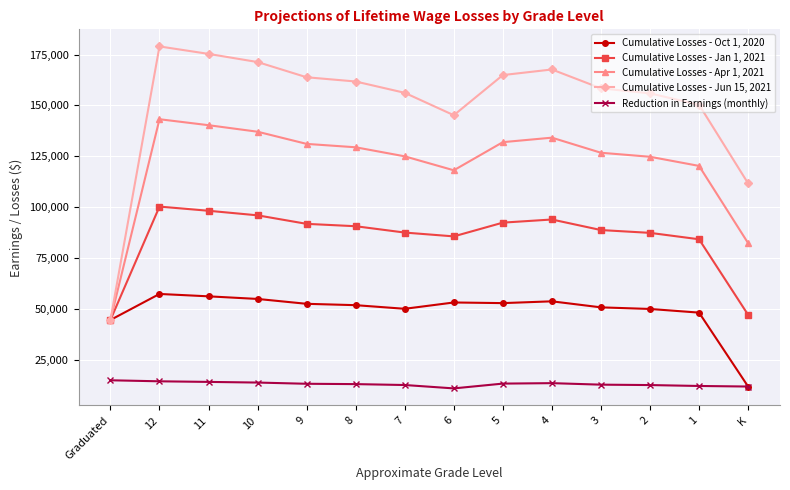

At which label is Cumulative Losses - Oct 1, 2020 closest to 34516?

Graduated